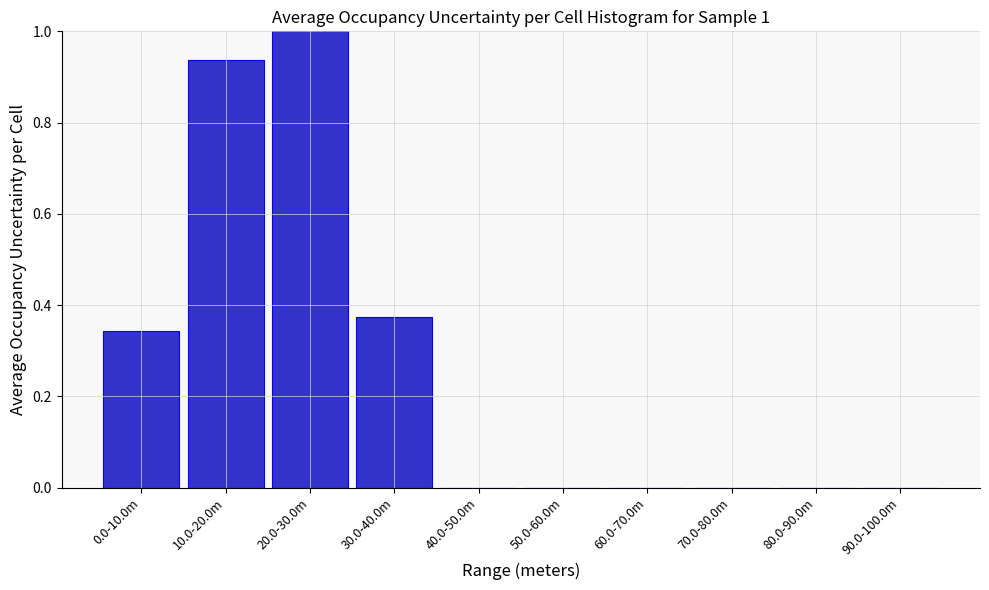

What is the greatest value displayed?

1.0